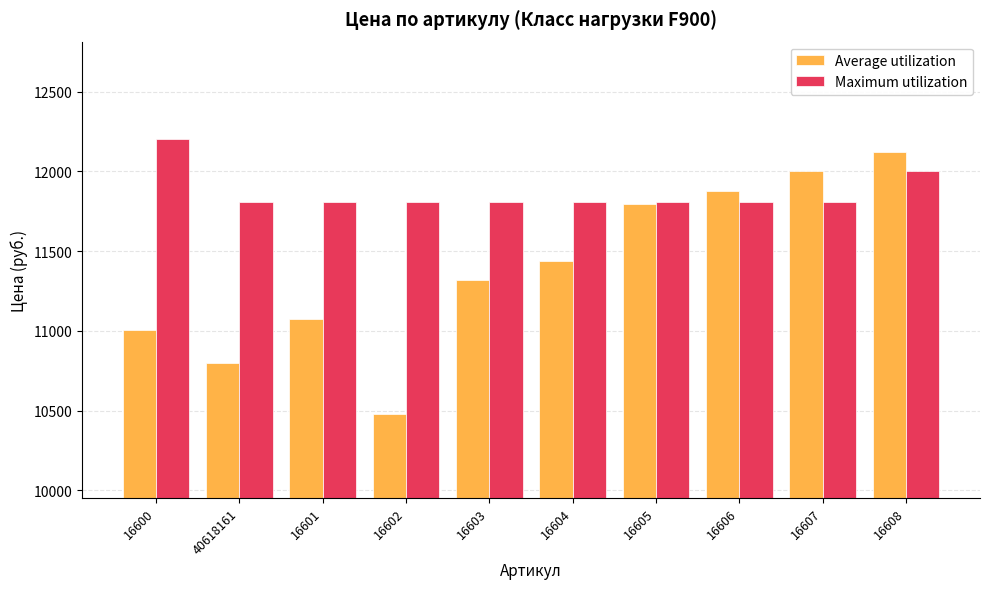

What is the total value across all series at 16604?

23244